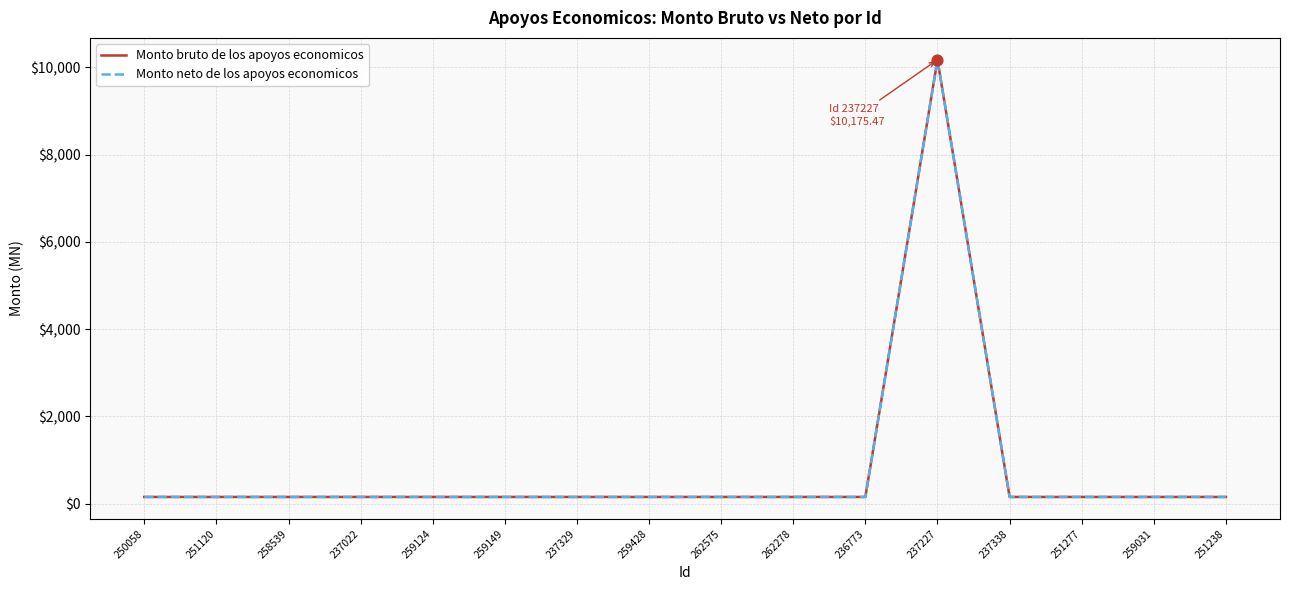

What is the total value across all series at 258539?

303.0